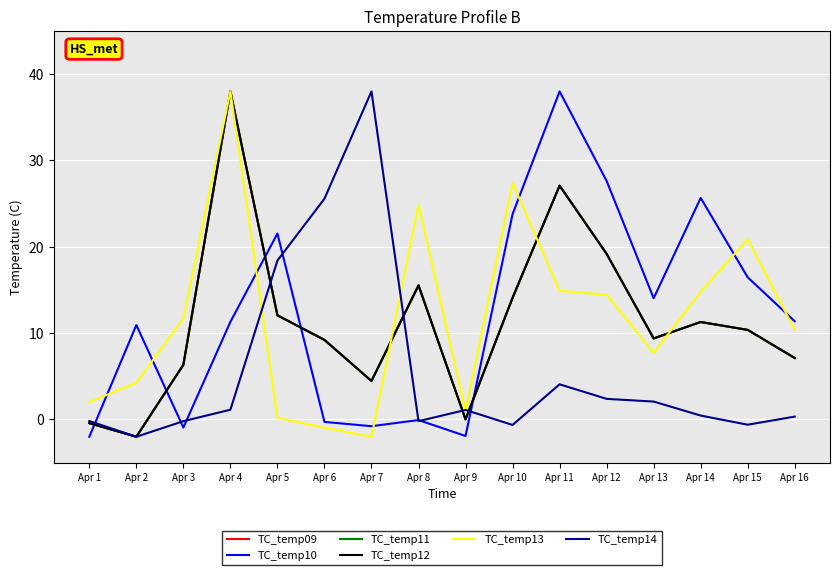

What is the approximate value of TC_temp09 at Apr 16?

7.1